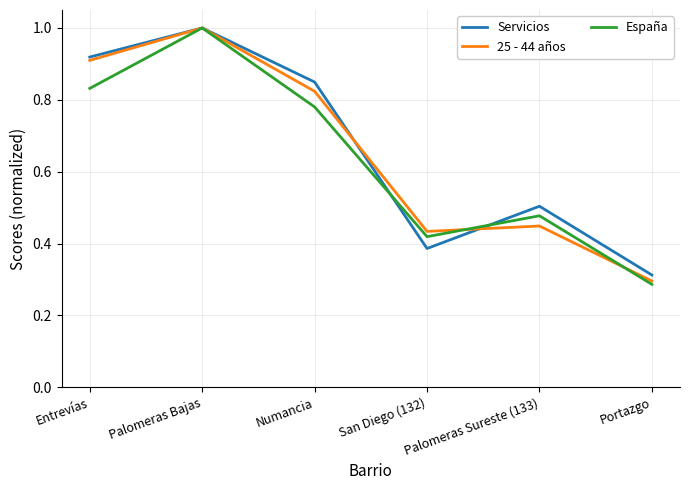

True or false: Servicios and 25 - 44 años cross at least once.

True